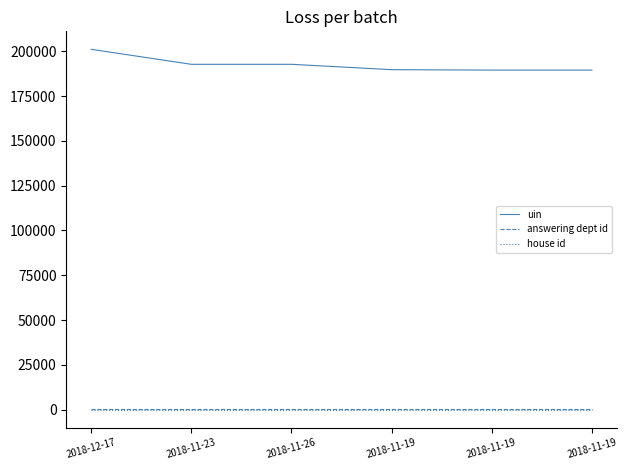

Does the chart have visible grid lines?

No